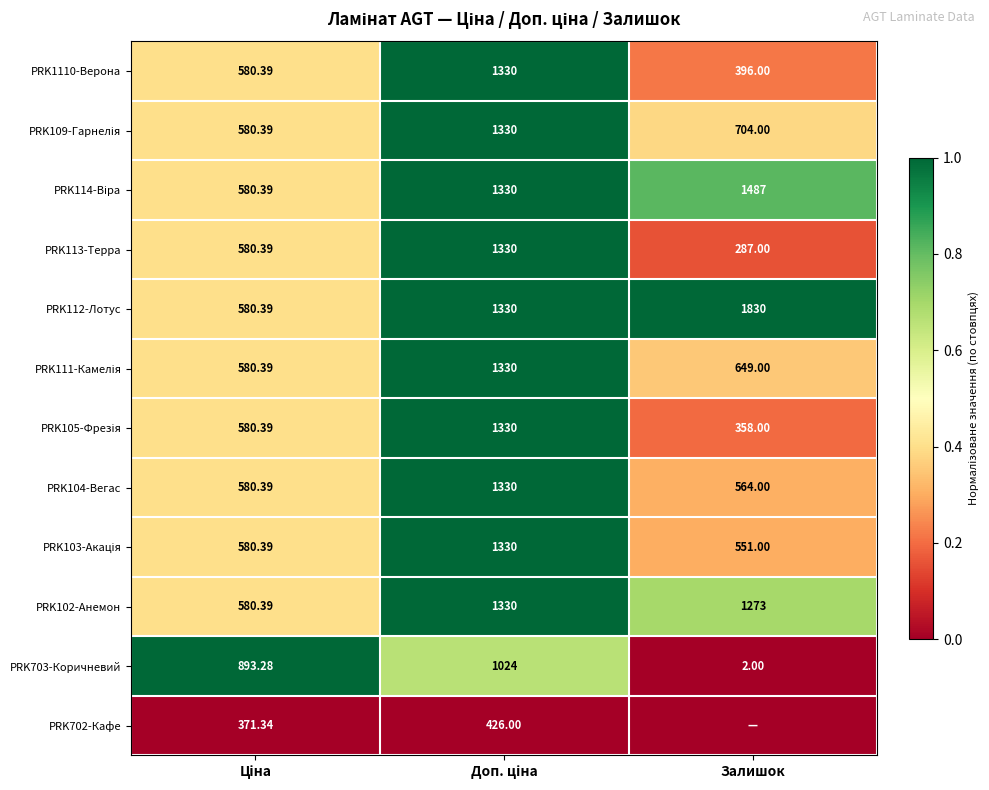

True or false: PRK1110-Верона has a value of 1.0 at Доп. ціна.

True